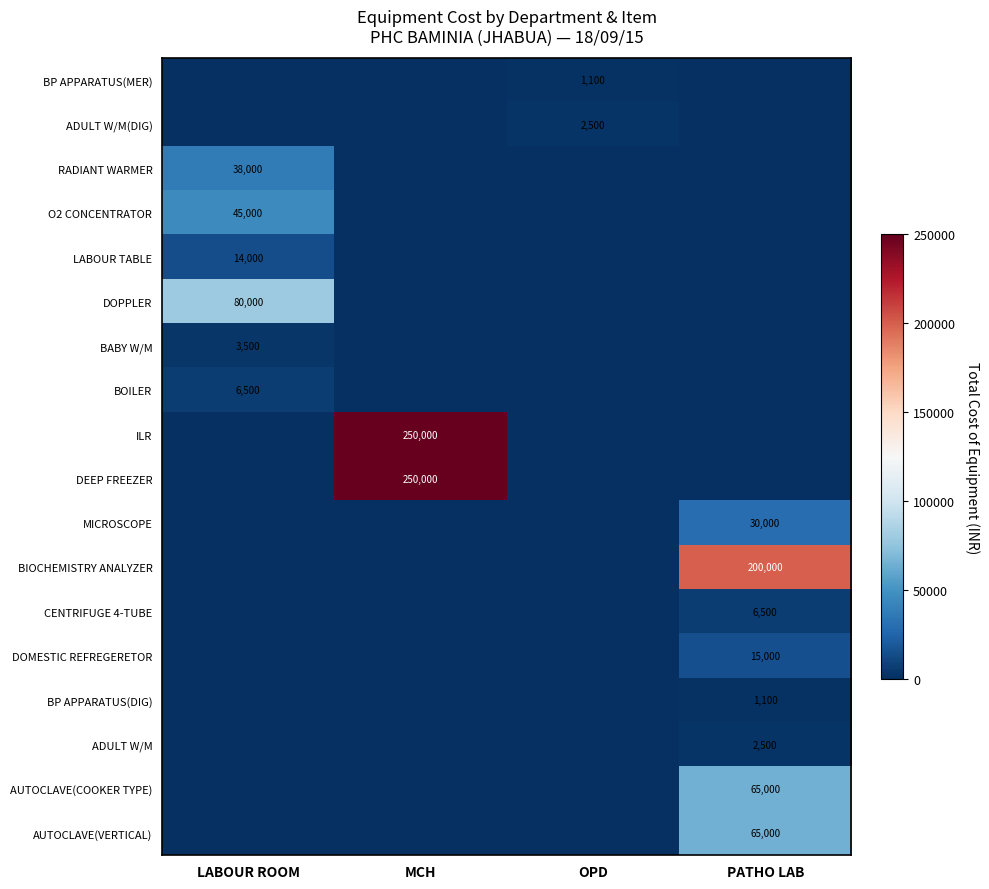

The RADIANT WARMER series shows 38000 at LABOUR ROOM. True or false?

True